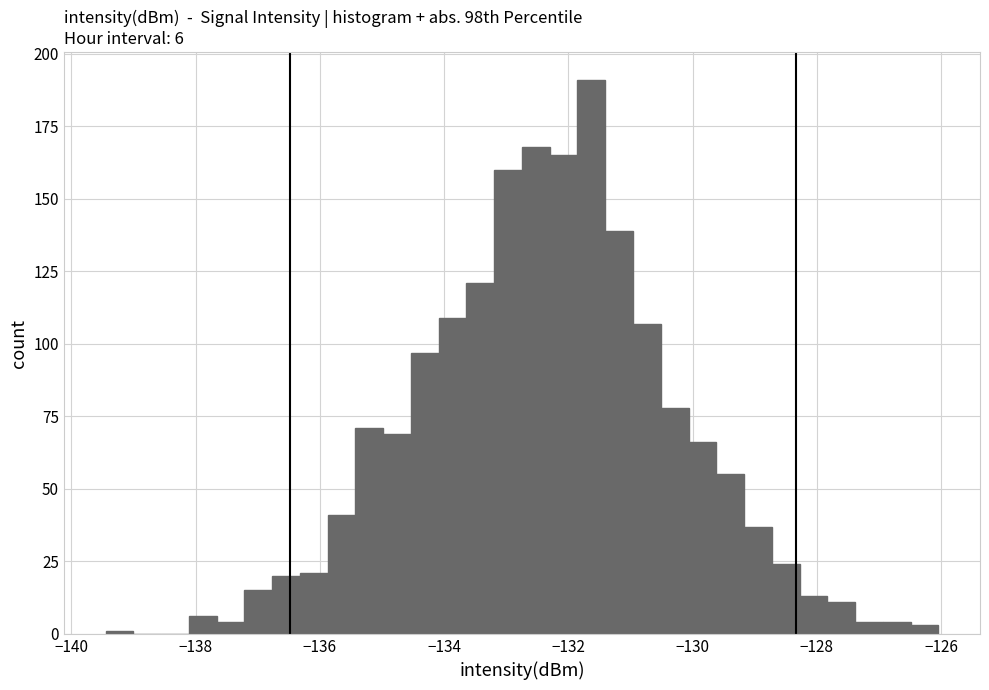

Read against the x-axis, roughly where is the centre of the tallest bar?

-131.6